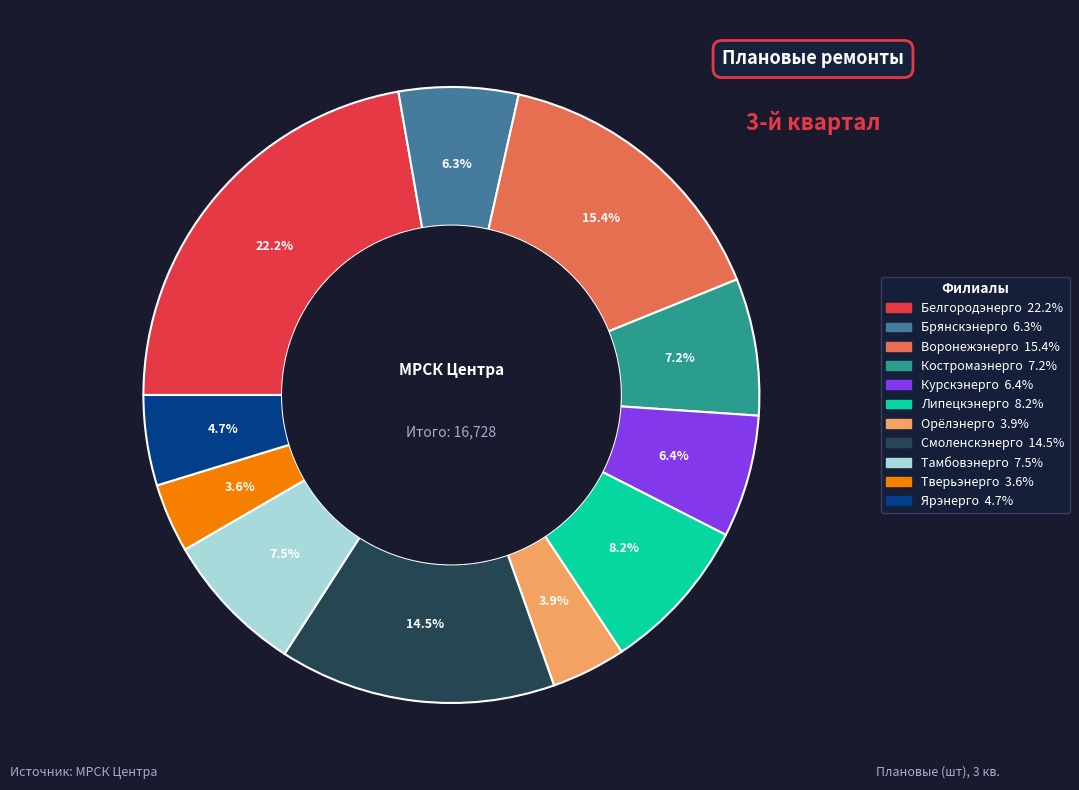

Do Тамбовэнерго and Курскэнерго together represent more than half of the pie?

No